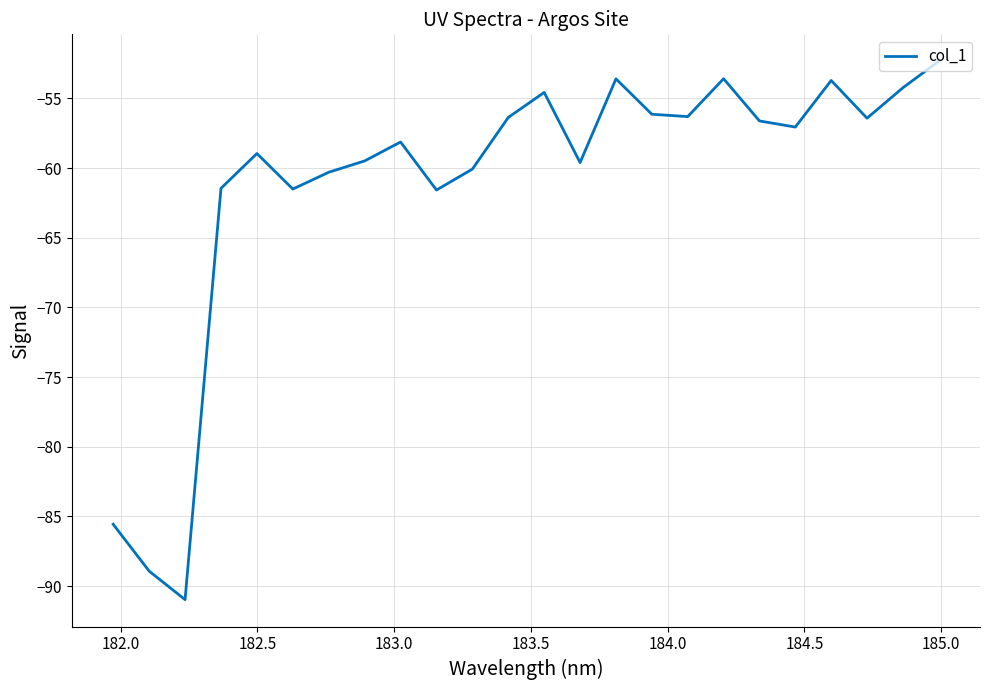

What is the smallest value displayed?

-91.0